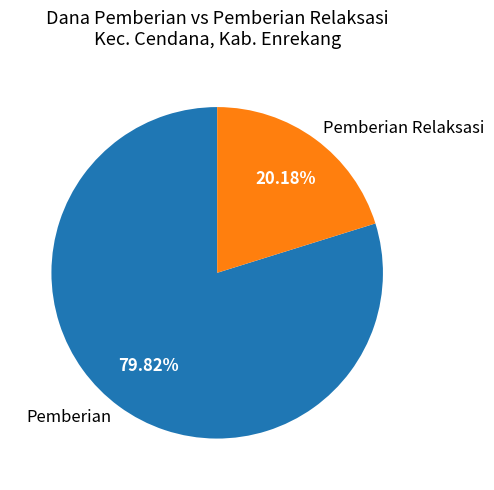

Which category has the smallest portion of the pie?

Pemberian Relaksasi